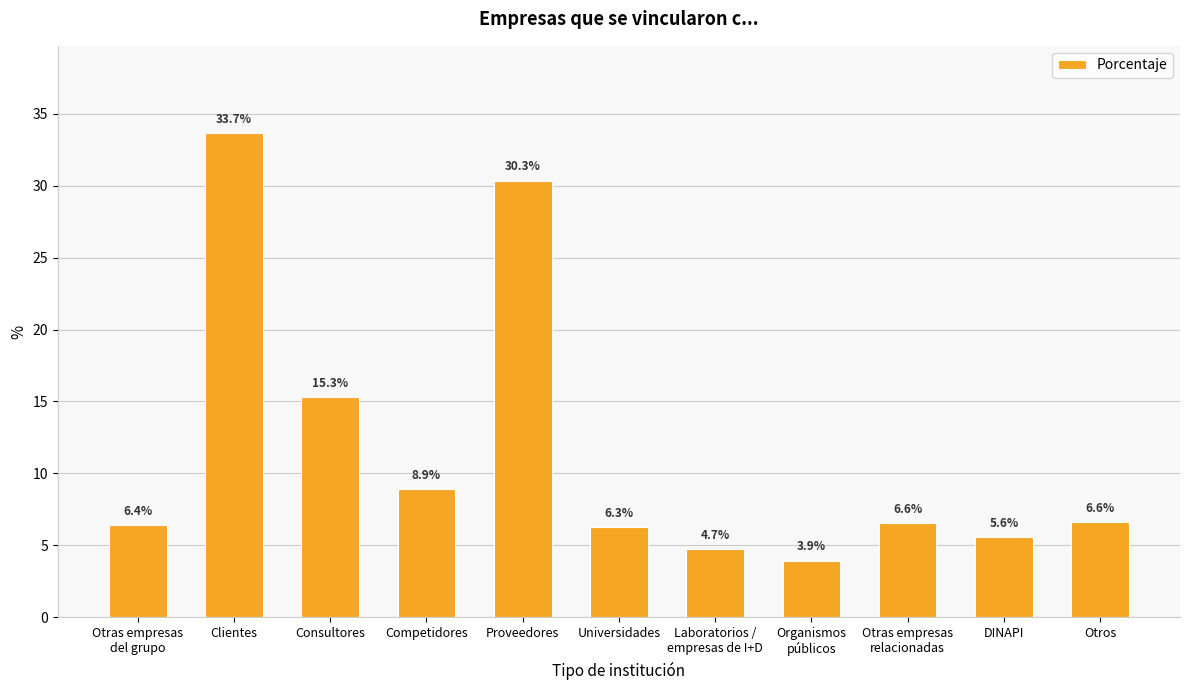

Reading left to right, list all the values displayed in this chart.

Otras empresas
del grupo=6.4	Clientes=33.7	Consultores=15.3	Competidores=8.9	Proveedores=30.3	Universidades=6.3	Laboratorios /
empresas de I+D=4.7	Organismos
públicos=3.9	Otras empresas
relacionadas=6.6	DINAPI=5.6	Otros=6.6